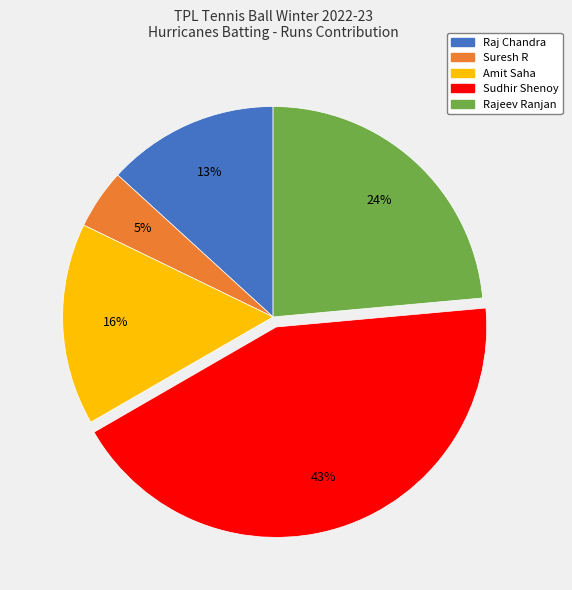

Count the number of slices in the pie.

5